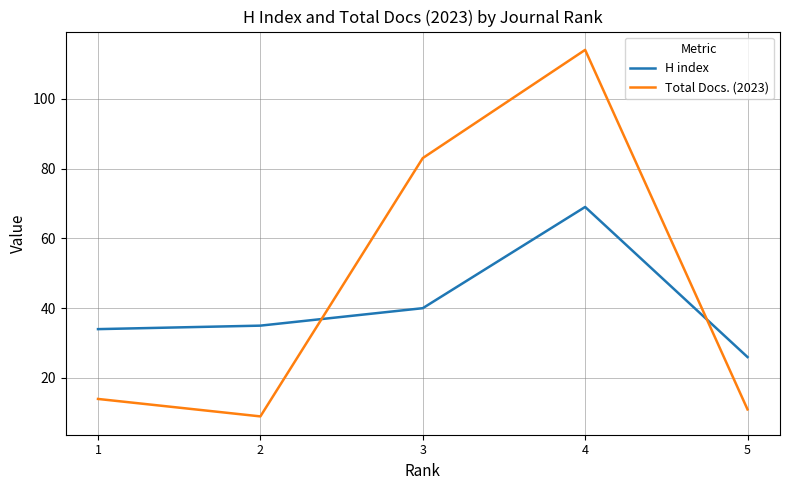

What is the sum of all Total Docs. (2023) values?

231